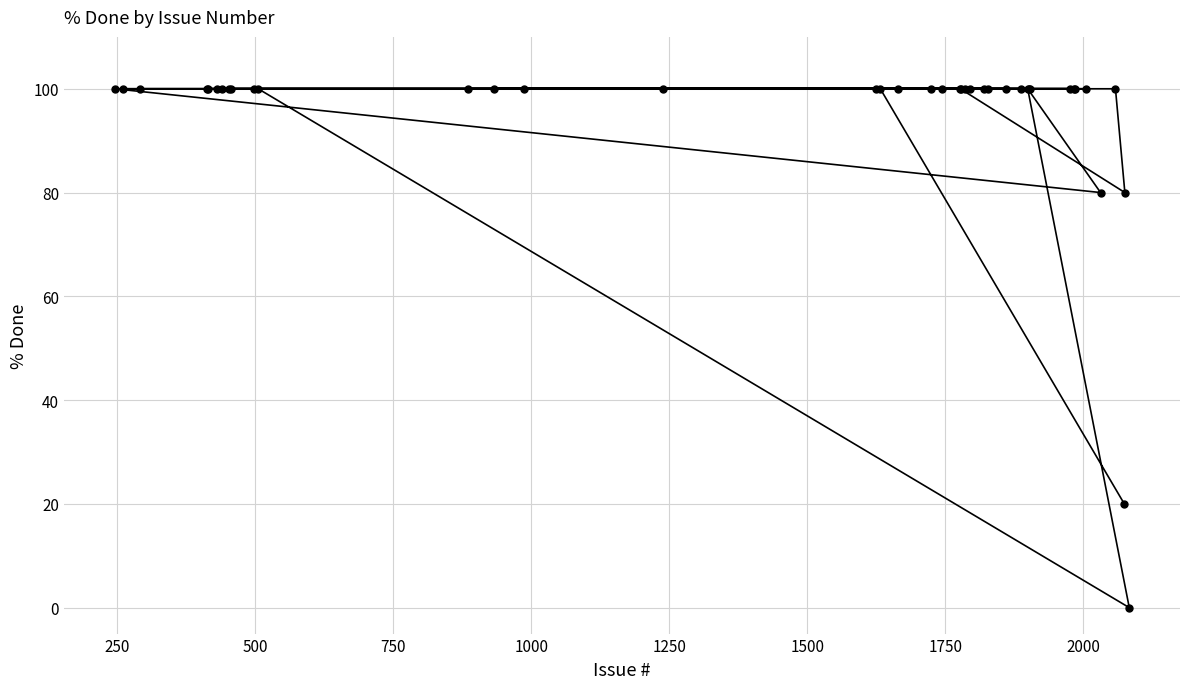

What is the difference between the second highest and second lowest values?

80